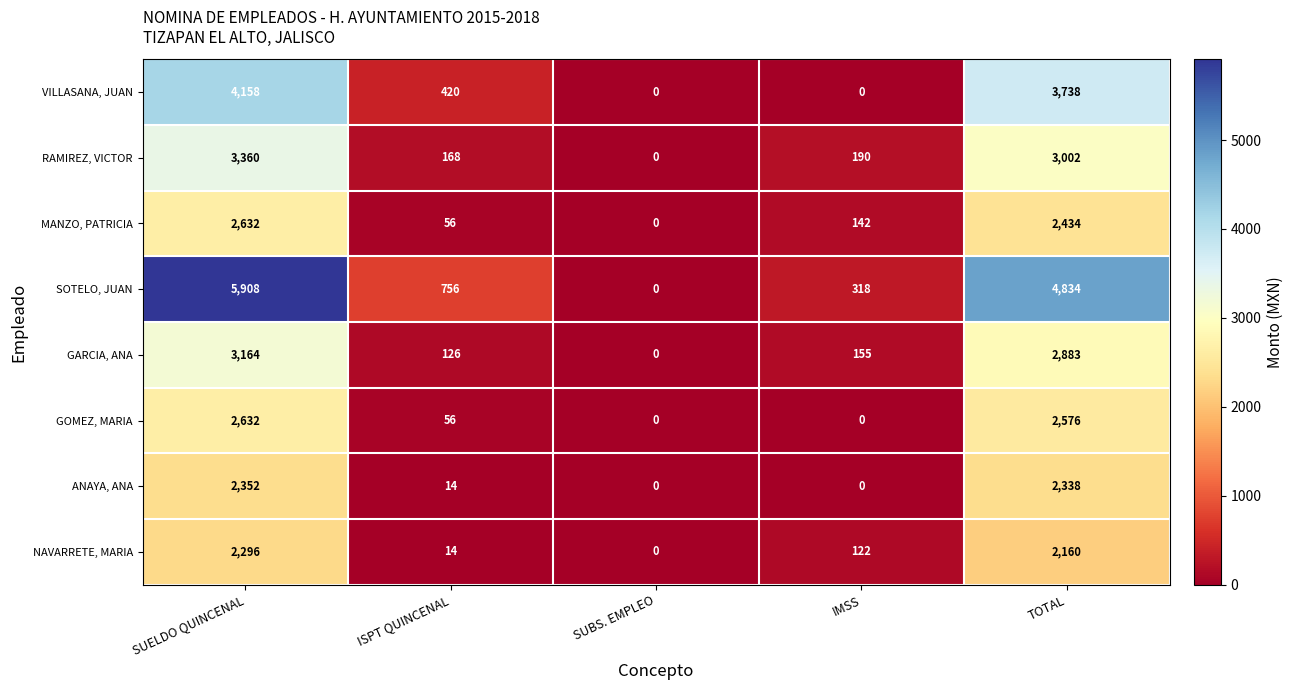

At which category is the sum across all series the highest?

SUELDO QUINCENAL